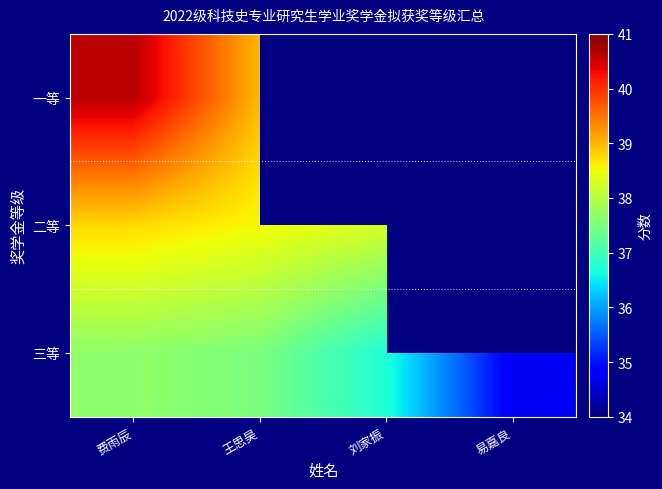

At which label is 二等 closest to 38?

刘家振